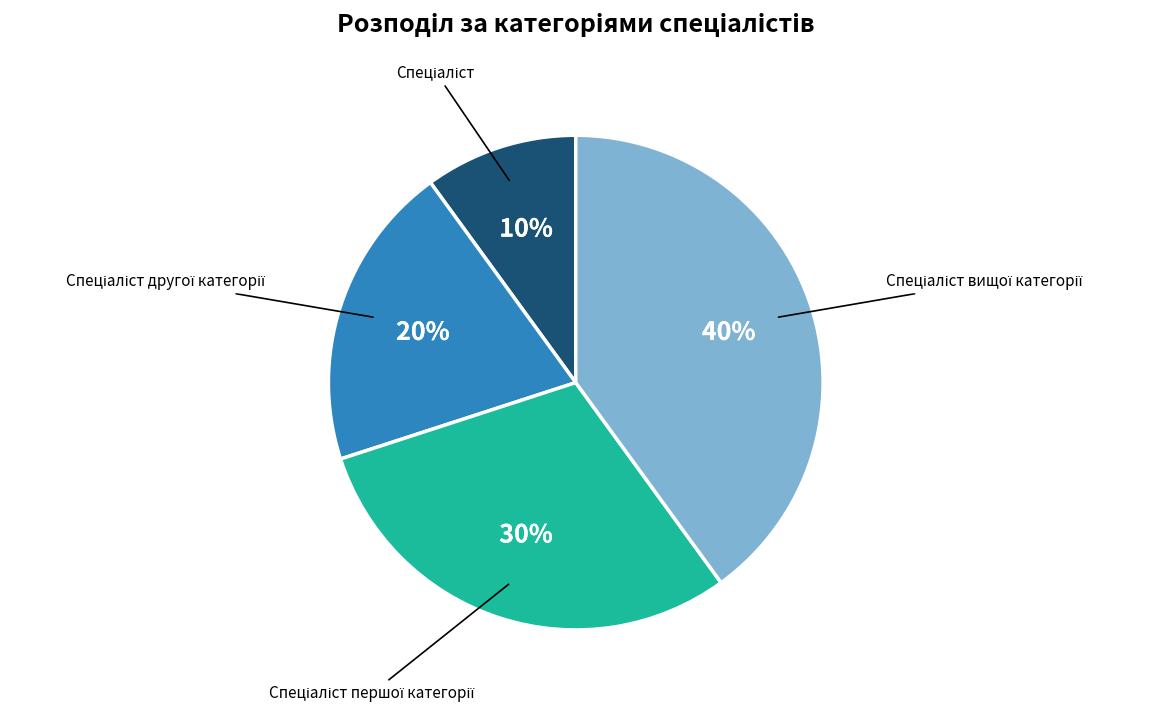

How many slices are in this pie chart?

4